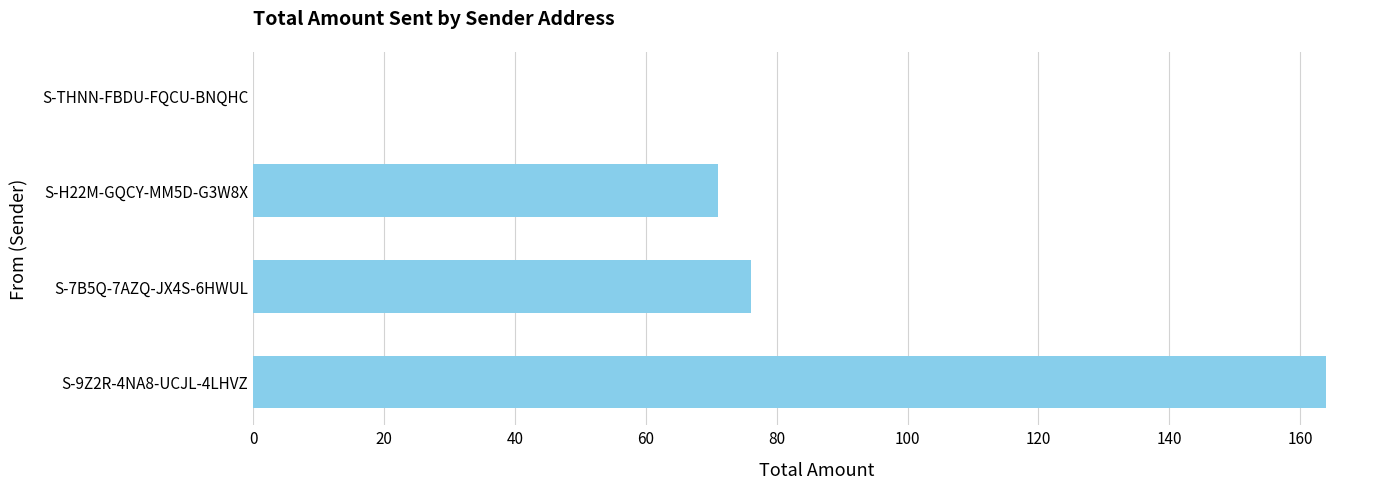

What is the sum of the values at S-7B5Q-7AZQ-JX4S-6HWUL and S-9Z2R-4NA8-UCJL-4LHVZ?

240.0